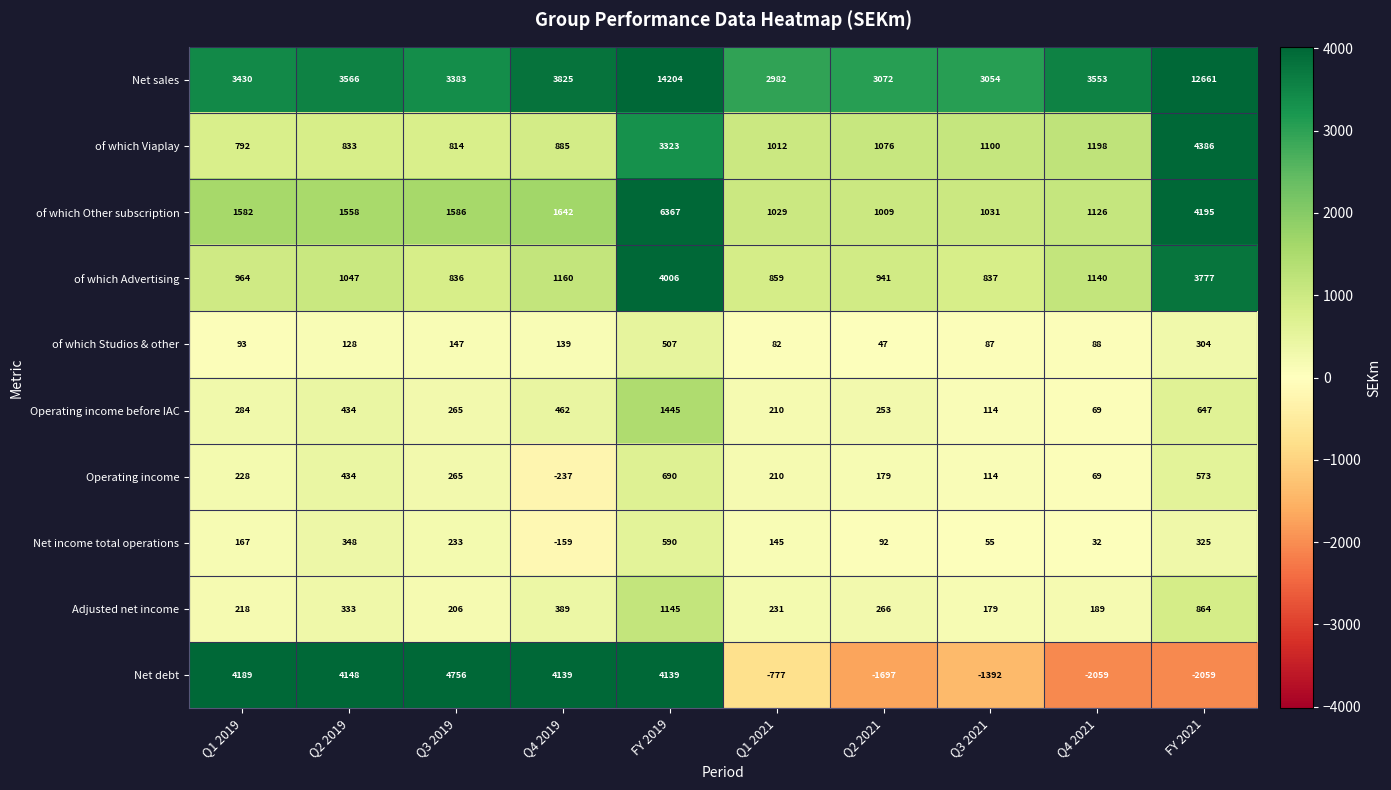

Which series has the widest spread of values?

Net sales